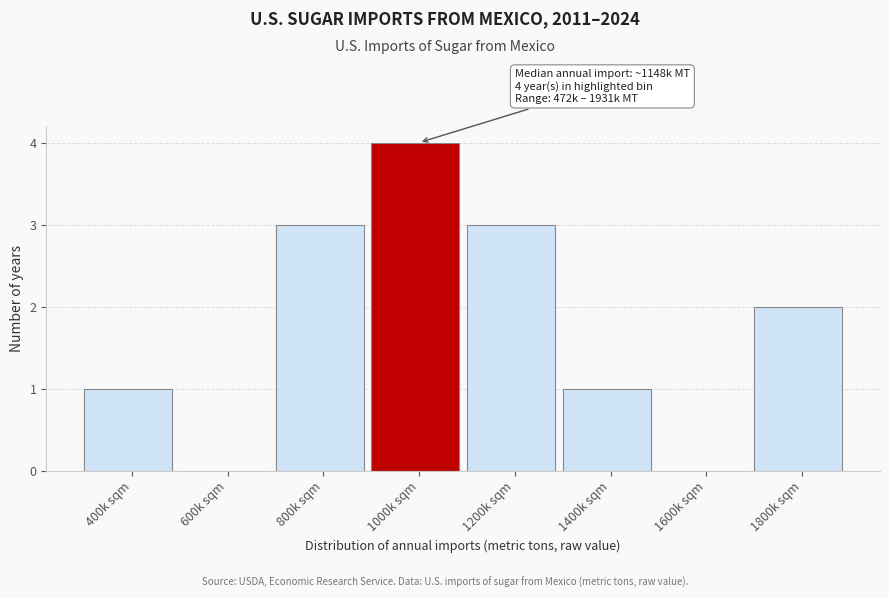

Reading right to left, extract all data points from this chart.

1800k sqm=2	1600k sqm=0	1400k sqm=1	1200k sqm=3	1000k sqm=4	800k sqm=3	600k sqm=0	400k sqm=1